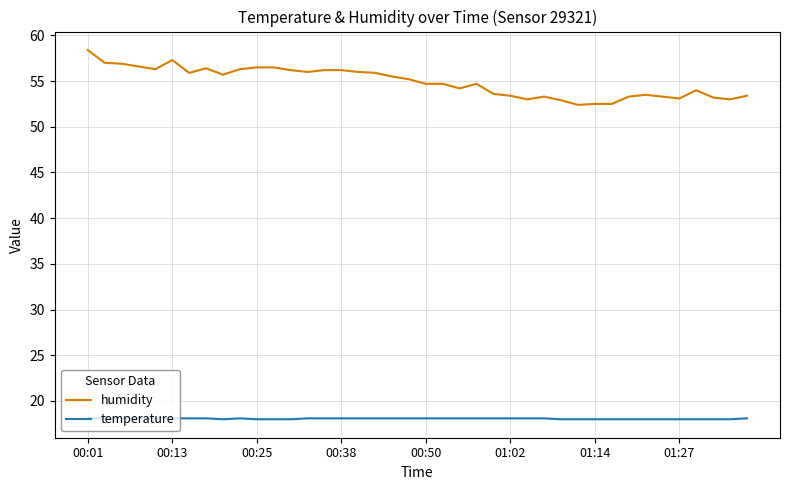

Does the chart display data point markers on the line(s)?

No